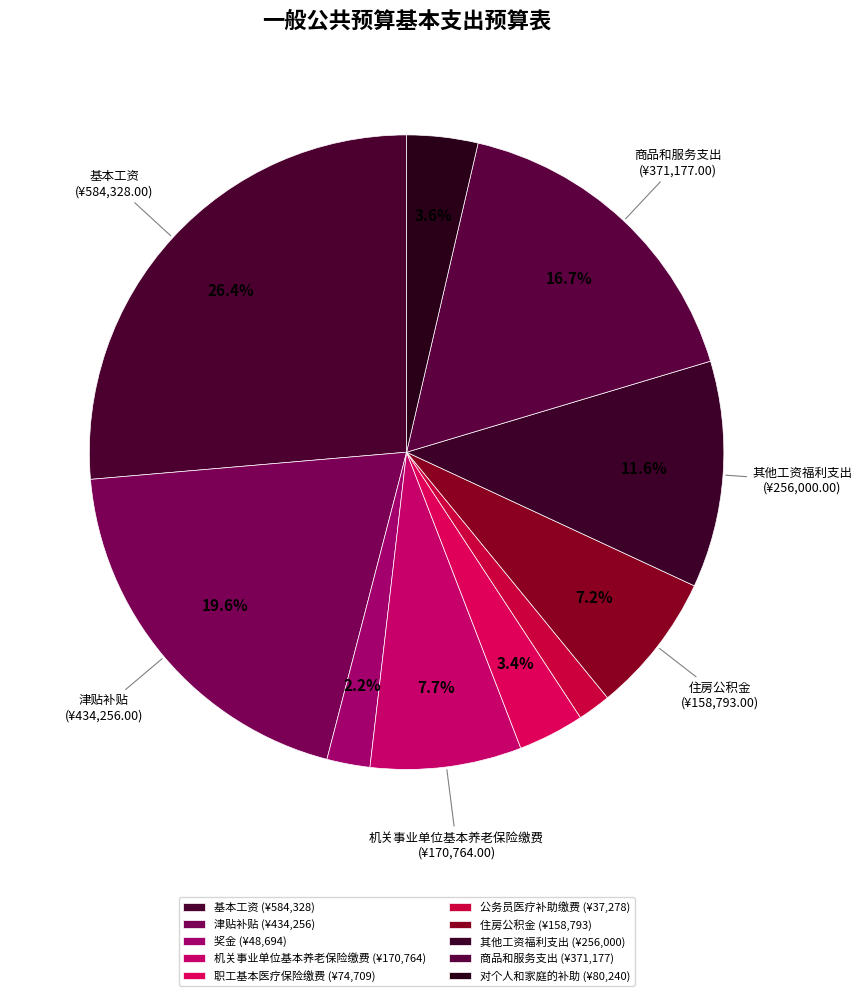

What is the ratio of the value at 其他工资福利支出 to the value at 奖金?

5.3